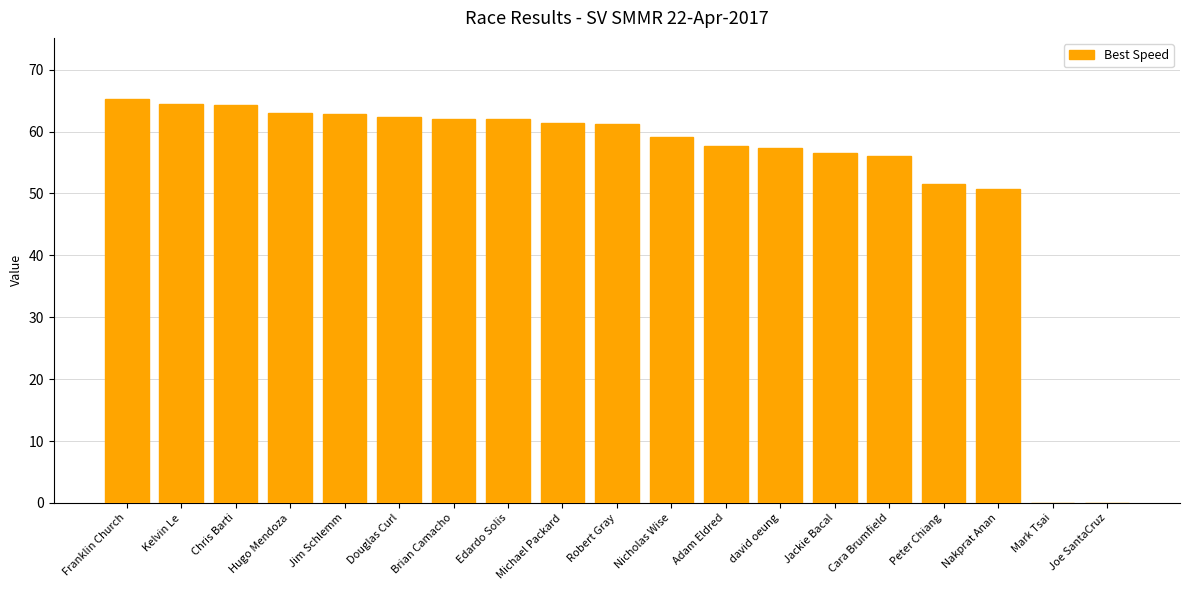

What is the sum of all values?

1018.0